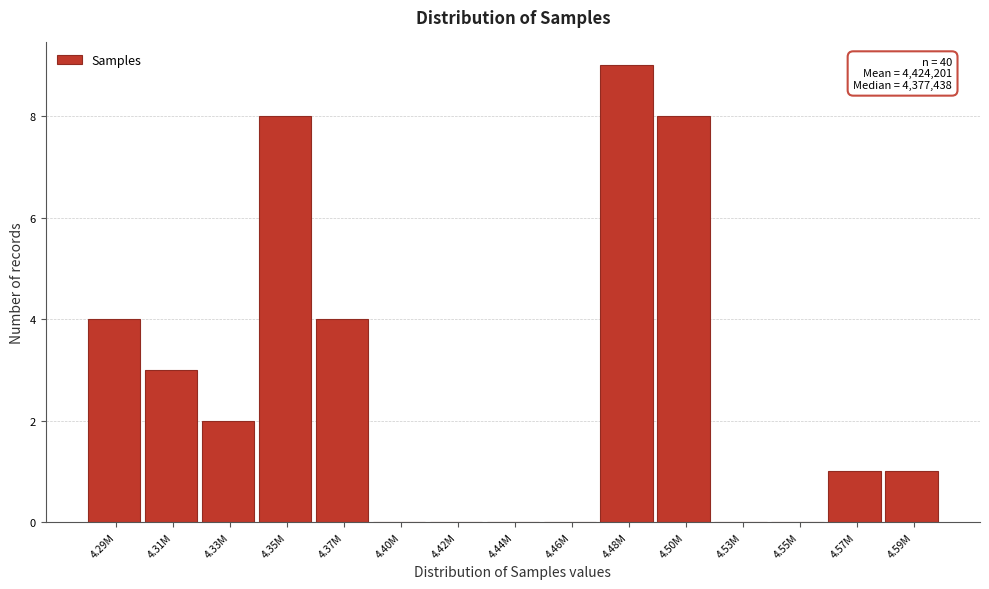

Reading left to right, what are all the values shown in this chart?

4.29M=4	4.31M=3	4.33M=2	4.35M=8	4.37M=4	4.40M=0	4.42M=0	4.44M=0	4.46M=0	4.48M=9	4.50M=8	4.53M=0	4.55M=0	4.57M=1	4.59M=1